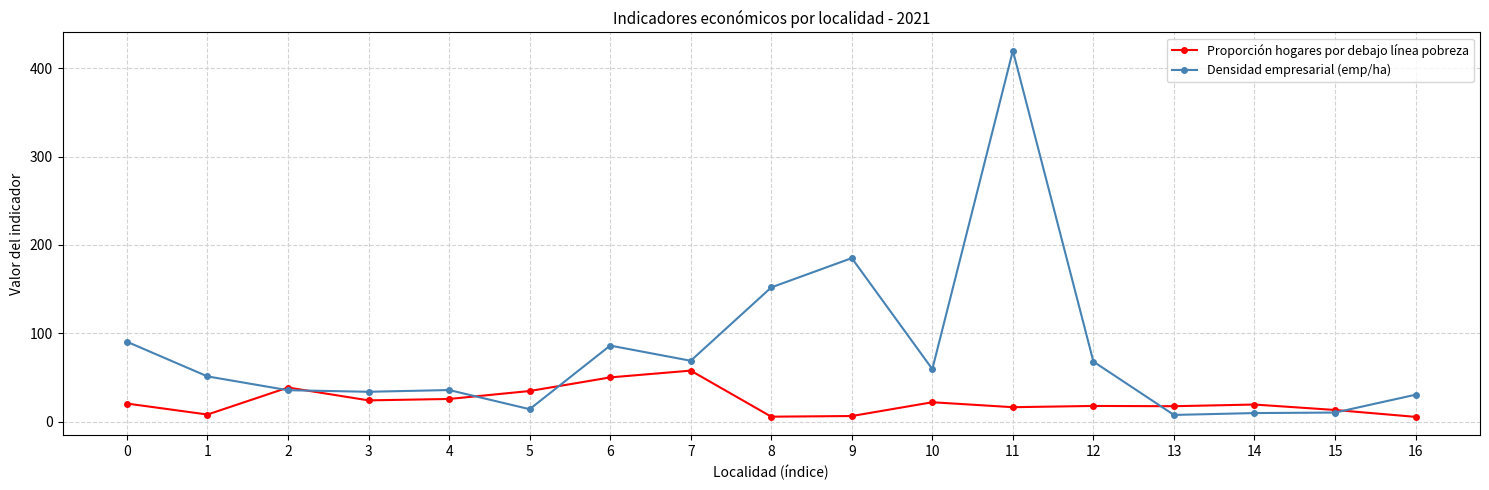

What is the value of the Densidad empresarial (emp/ha) point at the 14th from the left?

7.5